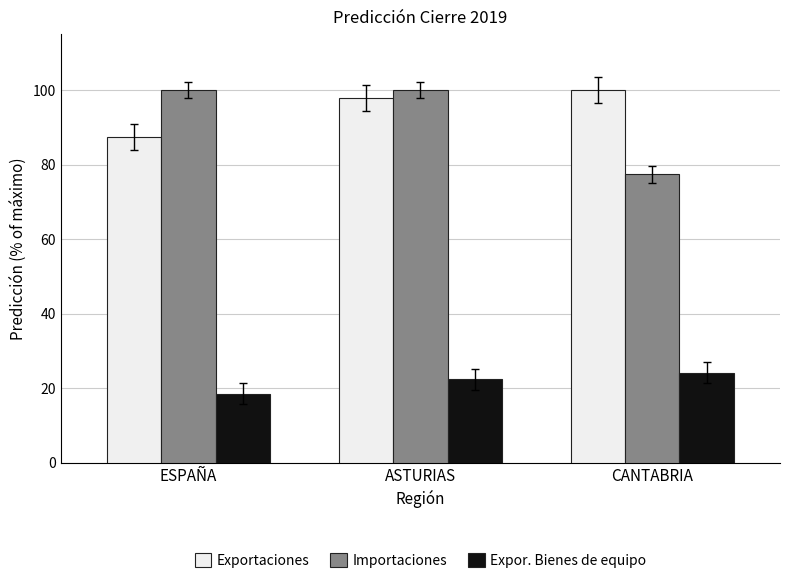

How many categories are shown in the chart?

3